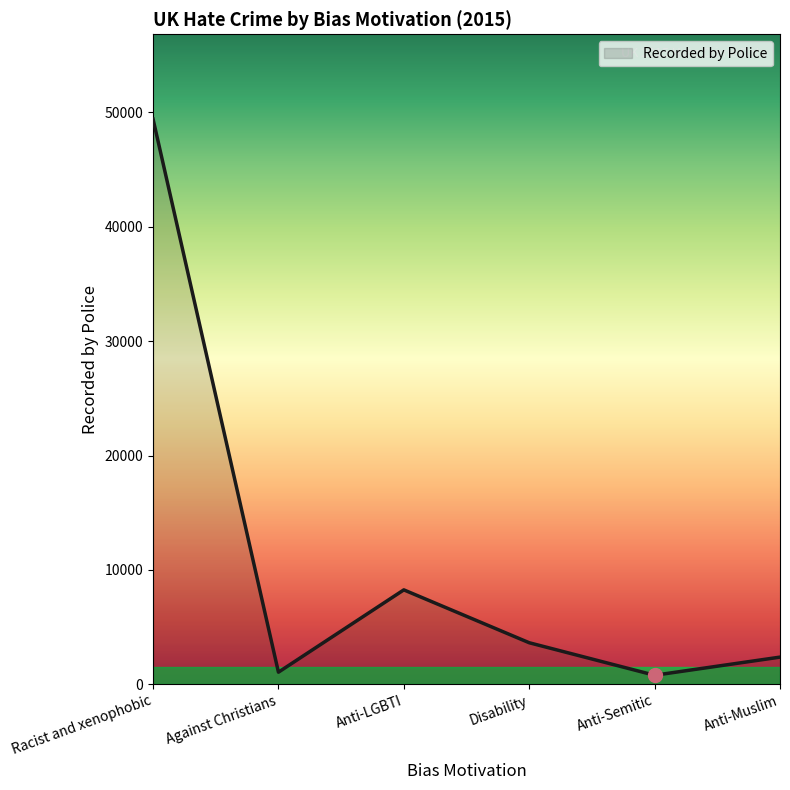

Reading left to right, what are all the values shown in this chart?

49419	1055	8252	3629	786	2372